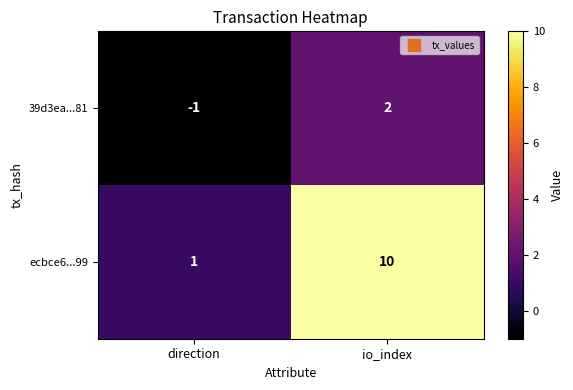

The 39d3ea...81 series shows -1 at direction. True or false?

True